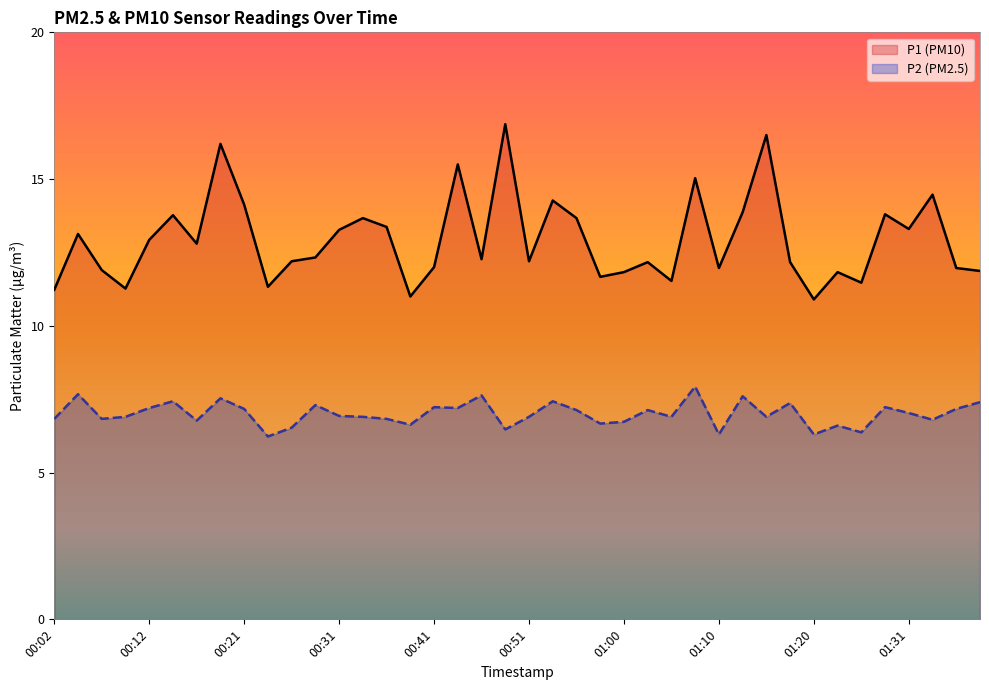

The value of P1 at 01:08 is 20.0. True or false?

False